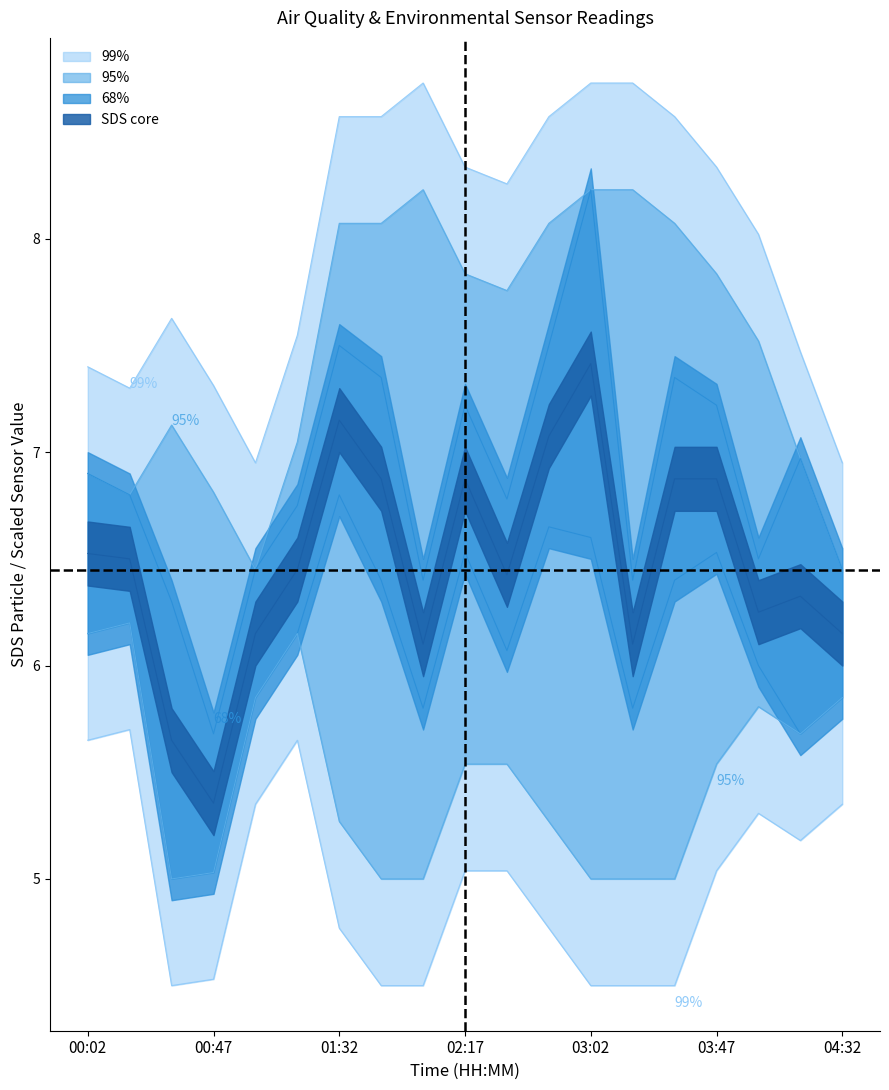

Is the value of SDS_P1 at 01:17 greater than the value of SDS_P2 at 00:32?

Yes